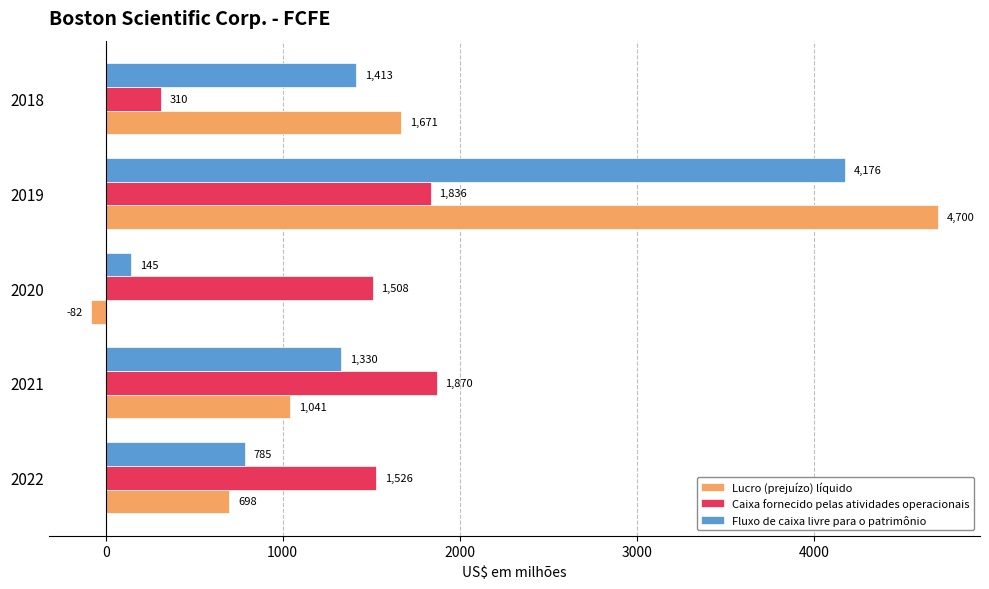

Which series has the widest spread of values?

Lucro (prejuízo) líquido